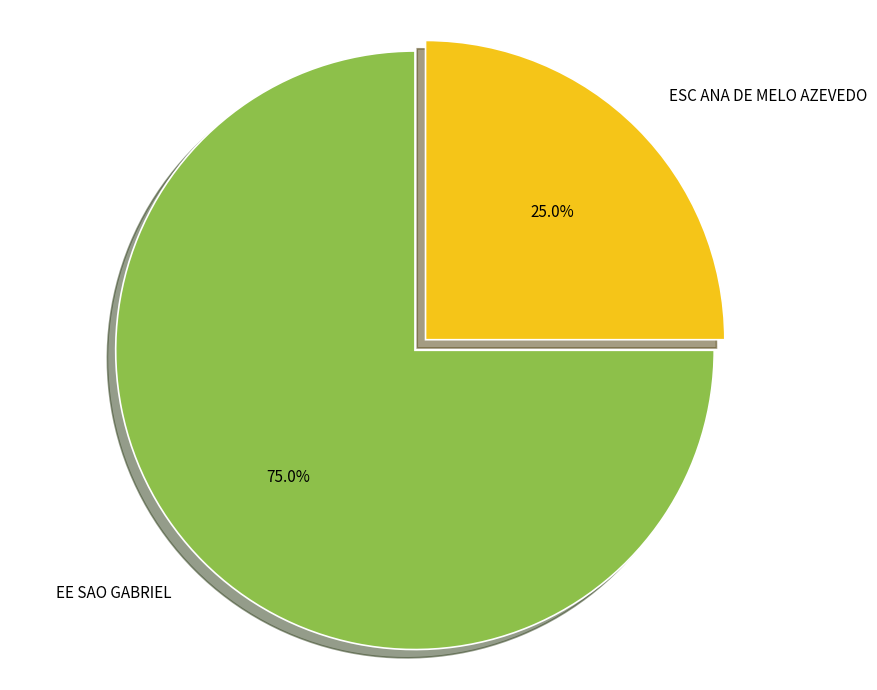

To the nearest percent, what portion does EE SAO GABRIEL represent?

75%